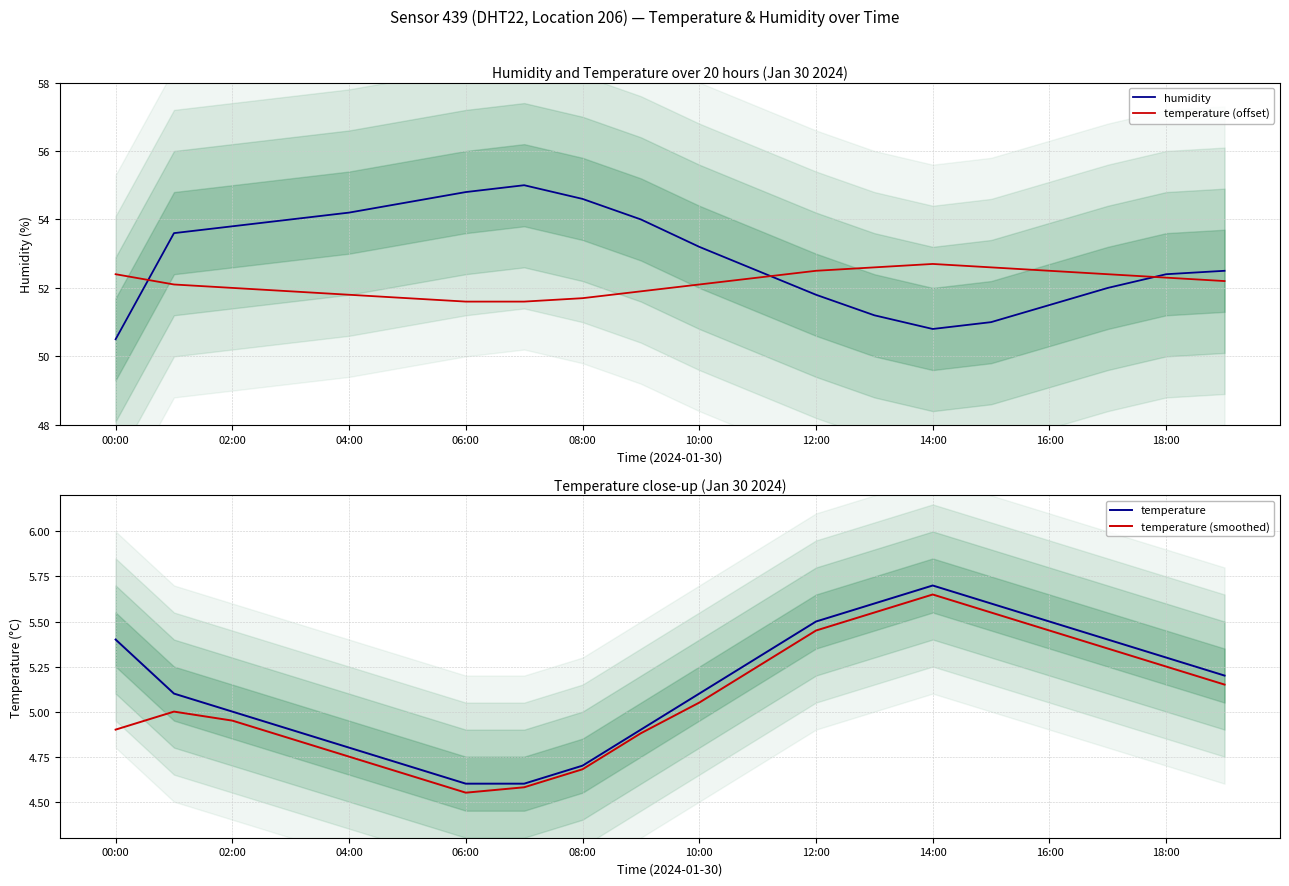

What is the sum of the temperature values at 18:00 and 08:00?

10.0